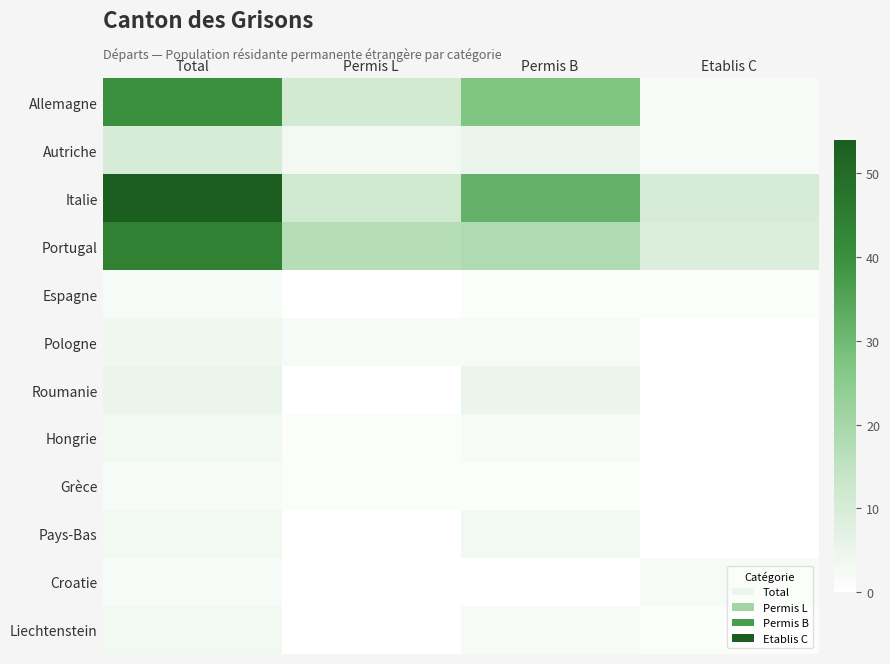

List the series in order of their peak value, highest first.

Italie, Portugal, Allemagne, Autriche, Roumanie, Pologne, Hongrie, Pays-Bas, Liechtenstein, Espagne, Grèce, Croatie